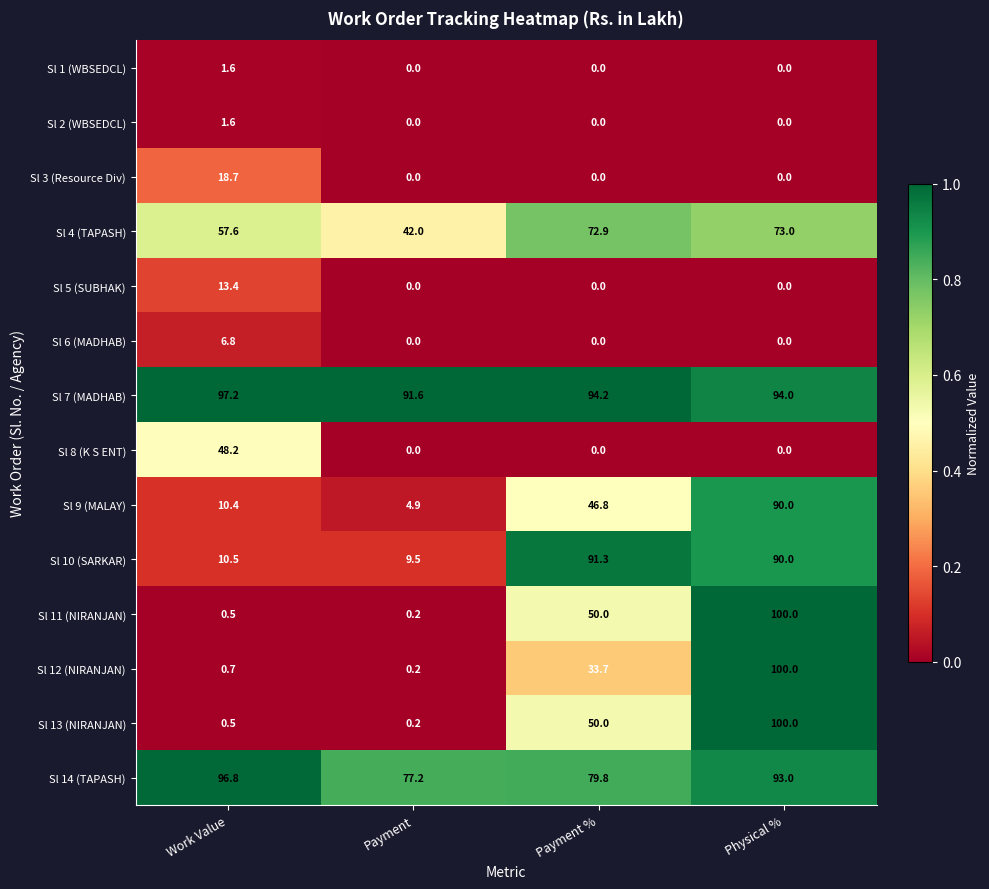

What is the difference between the highest and lowest values at Payment?

91.6